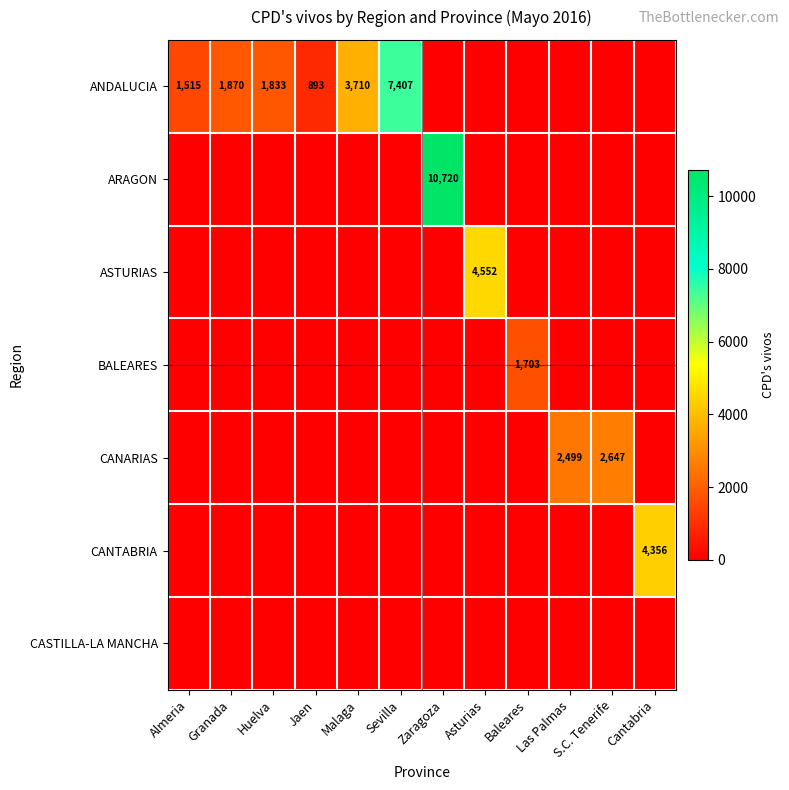

At which category does the chart reach its peak across all series?

Zaragoza